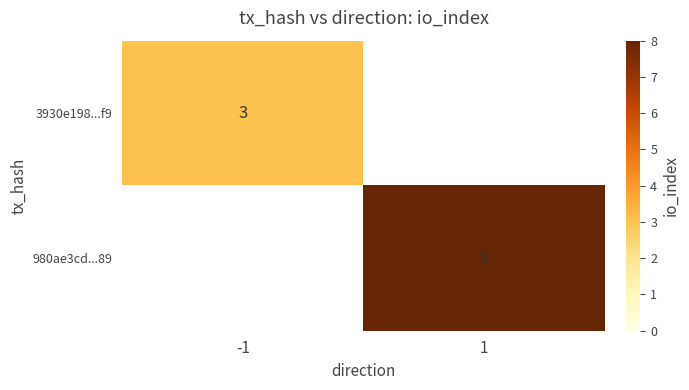

Is it true that 3930e198...f9 equals 4 at -1?

False